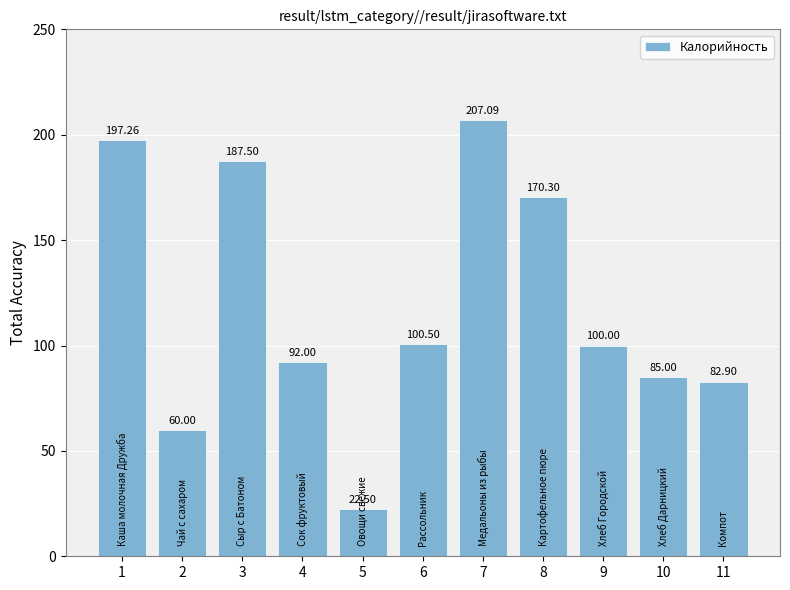

What is the difference between the maximum and minimum values?

184.6